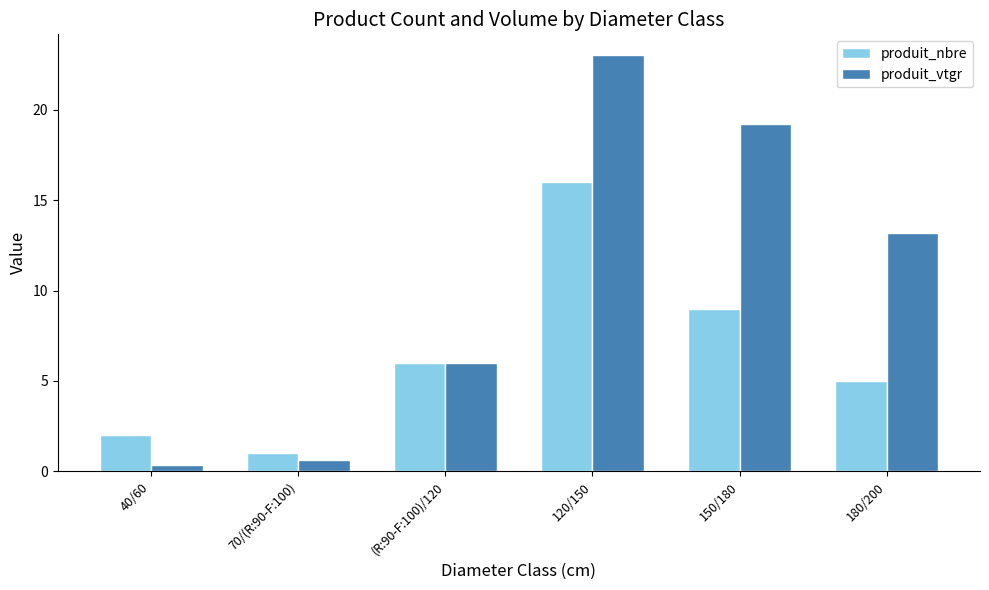

At which category is the sum across all series the highest?

120/150